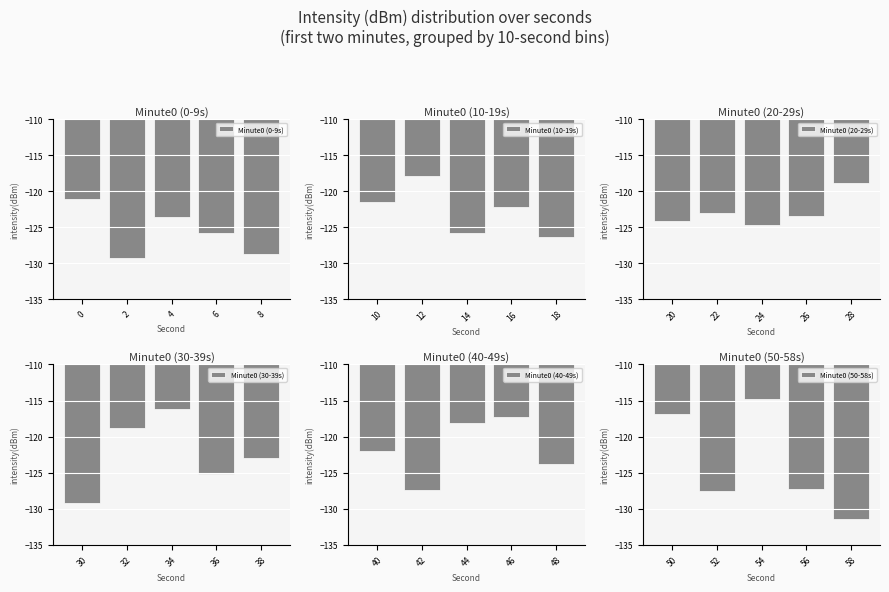

What is the sum of the Minute0 (40-49s) values at 42 and 46?

-244.7